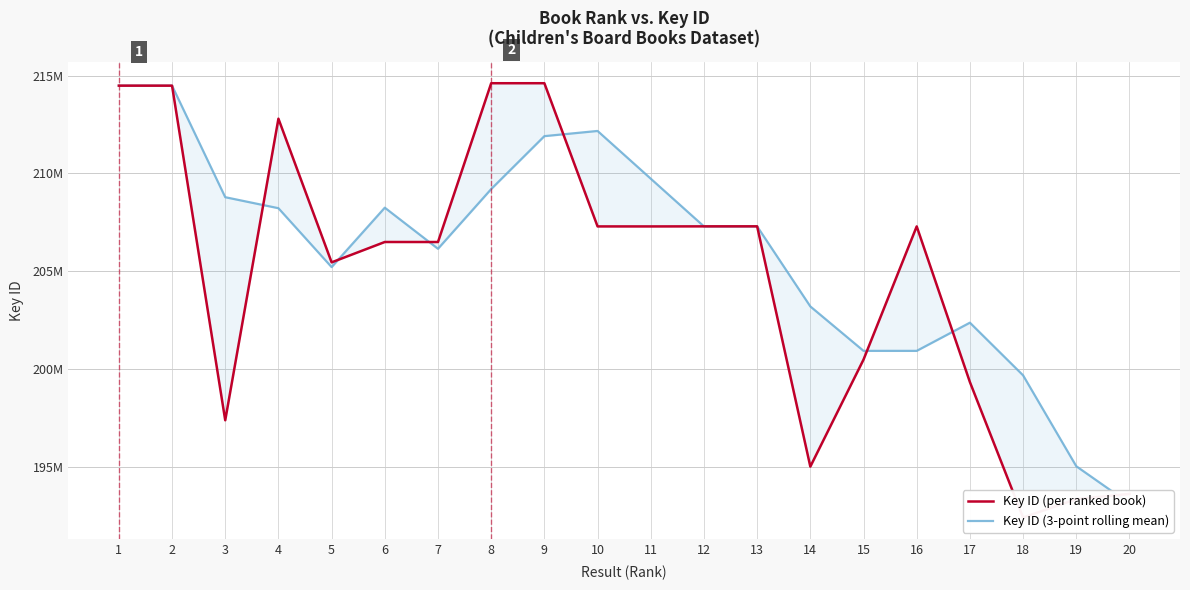

Which series changed the most between 14 and 16?

Key ID (per ranked book)